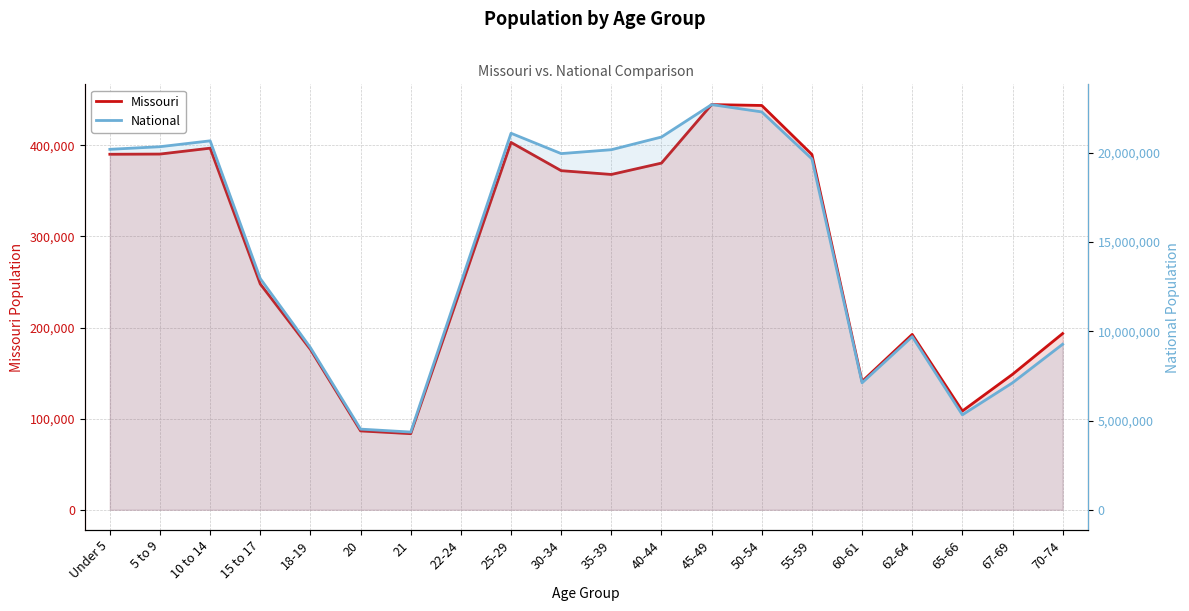

What is the value of the National point at the 15th from the left?

19664805